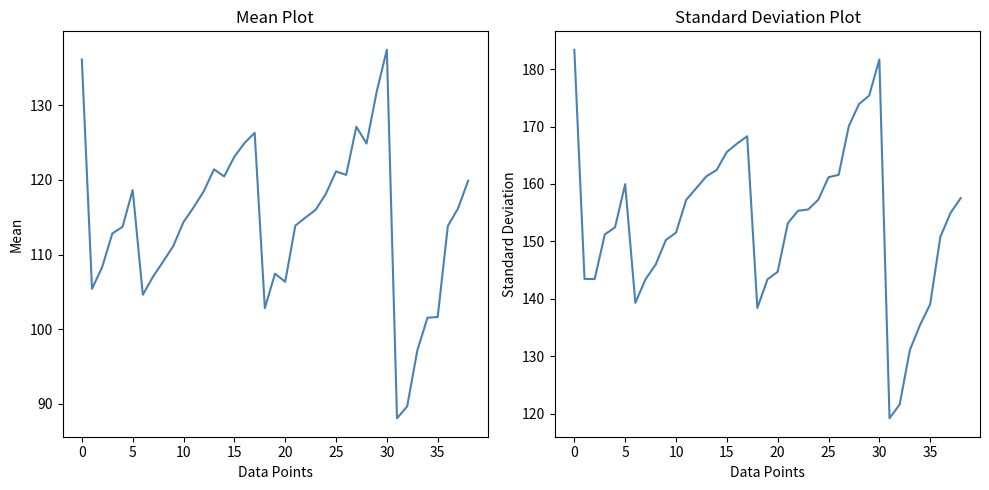

What is the difference between the second highest and minimum values in the Mean series?

48.0